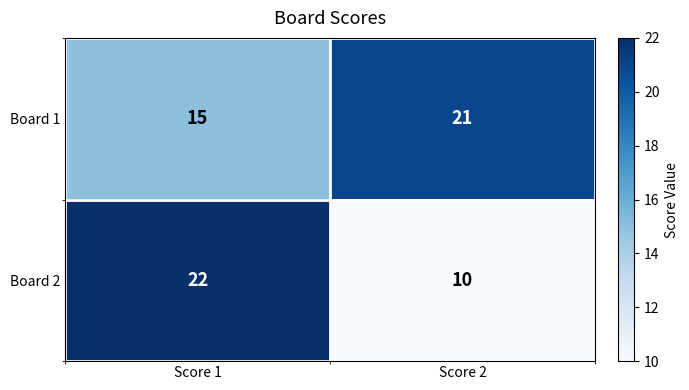

Is it true that Board 1 equals 31 at Score 2?

False